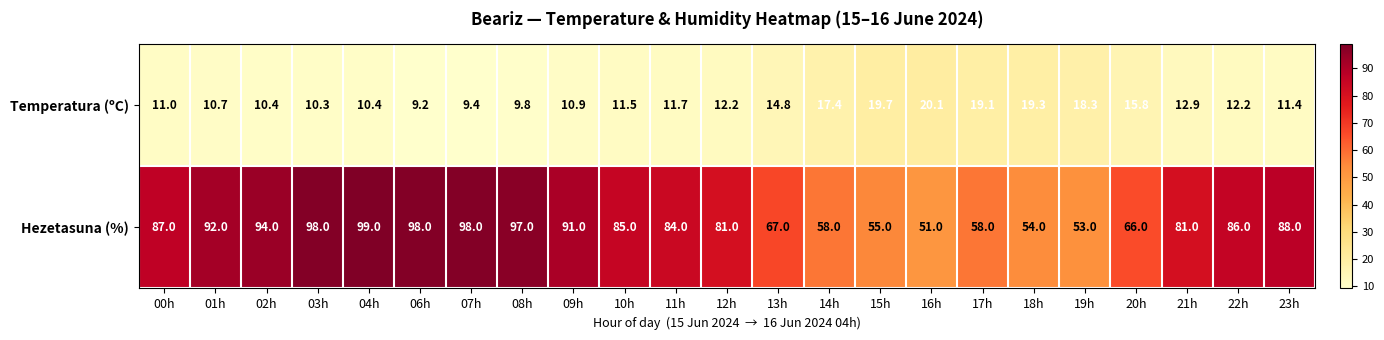

What is the difference between the maximum and second lowest values in the Temperatura (ºC) series?

10.7